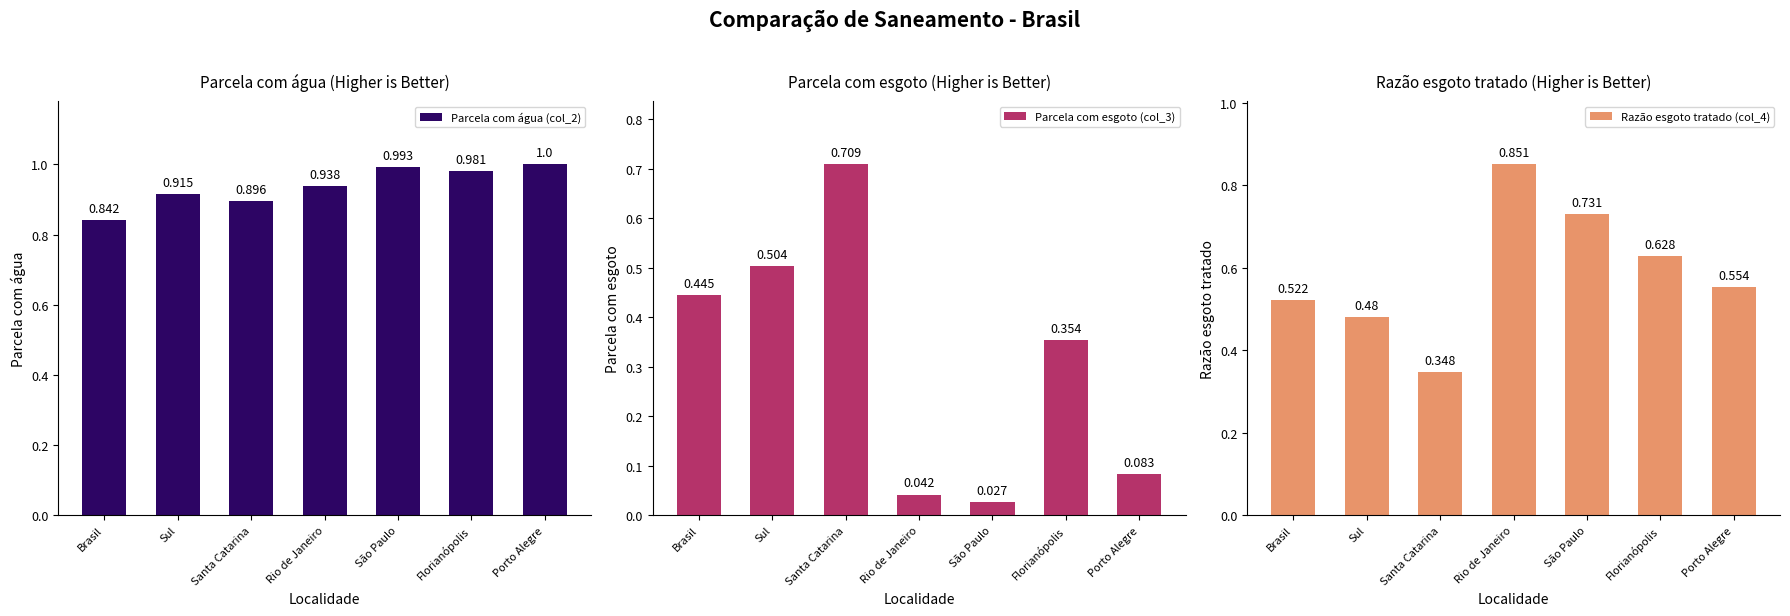

Is the value of Razão esgoto tratado (col_4) at Florianópolis greater than the value of Parcela com água (col_2) at Porto Alegre?

No